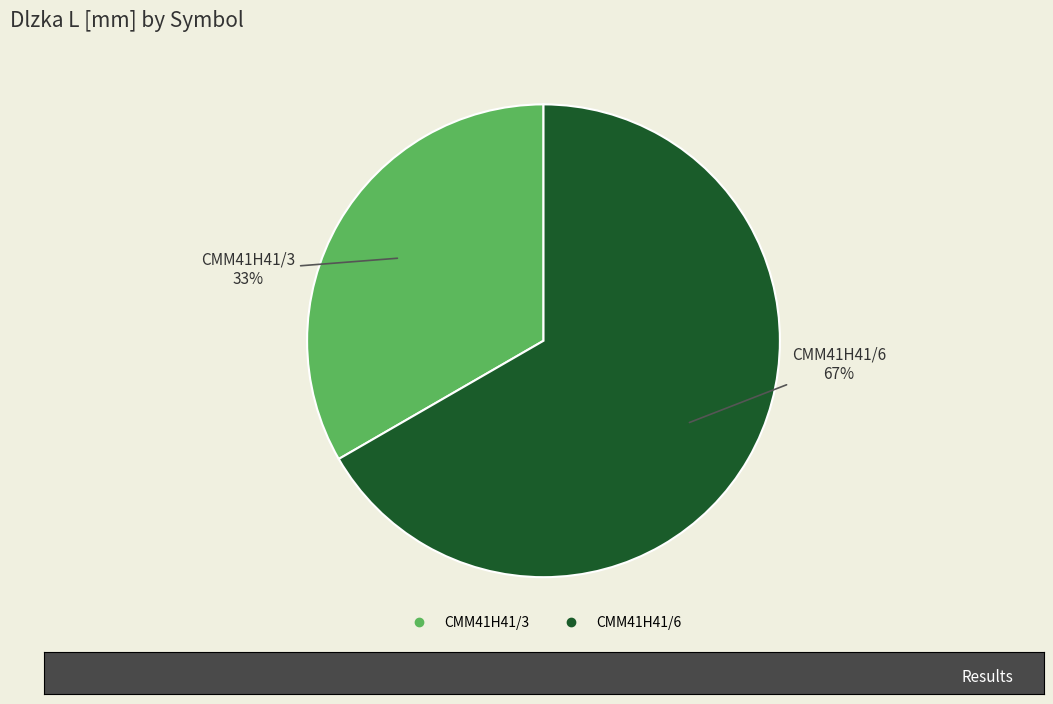

Is it true that CMM41H41/6 is 79% of the pie?

False